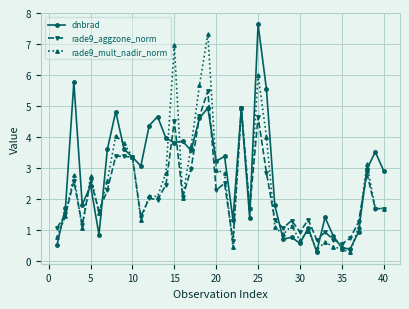

What is the value of the dnbrad point at the 29th from the left?

0.8